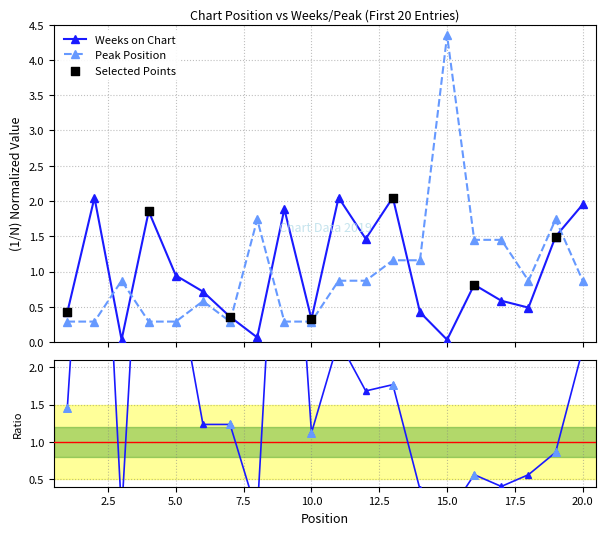

Which series reaches the maximum Y coordinate?

Peak Position